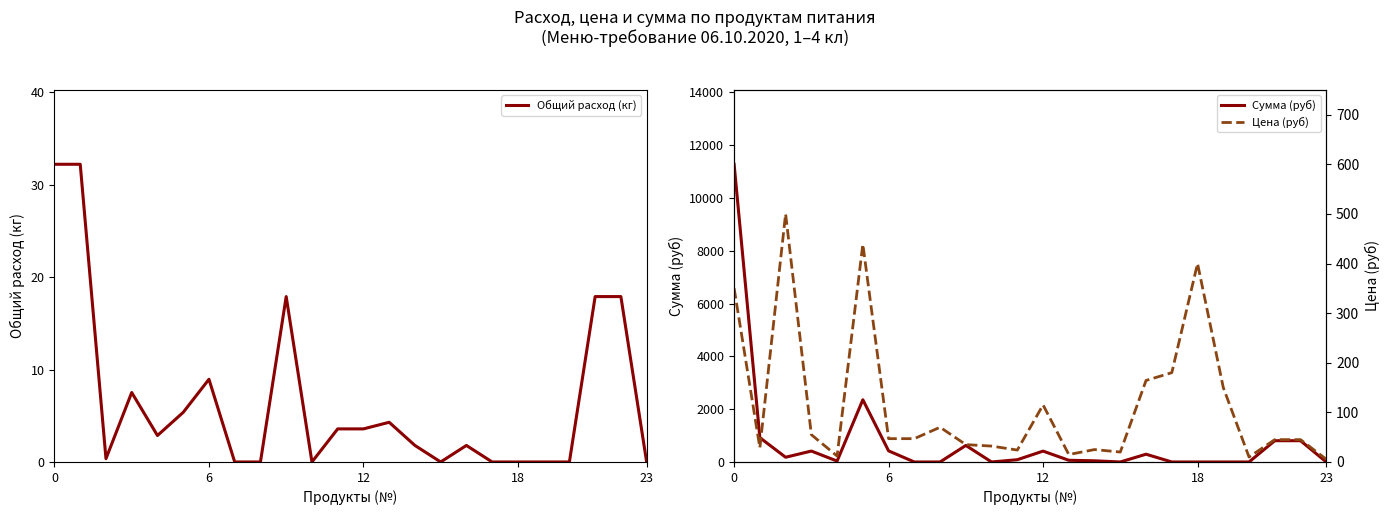

What is the label of the 11th point from the left?

10